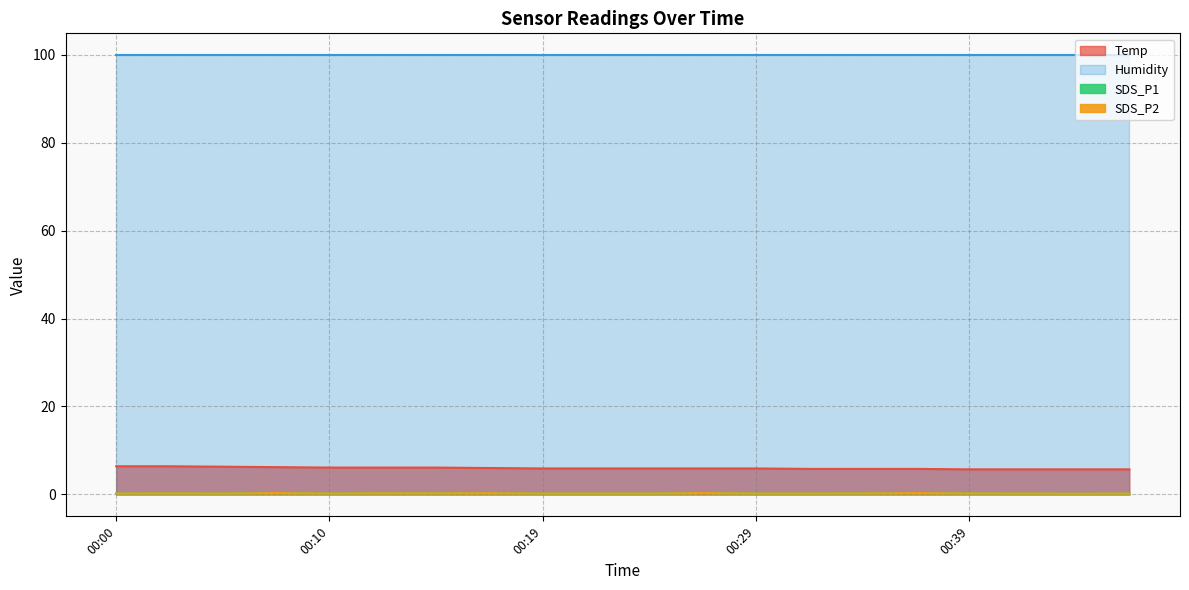

What is the difference between the Temp values at 00:41 and 00:17?

0.3